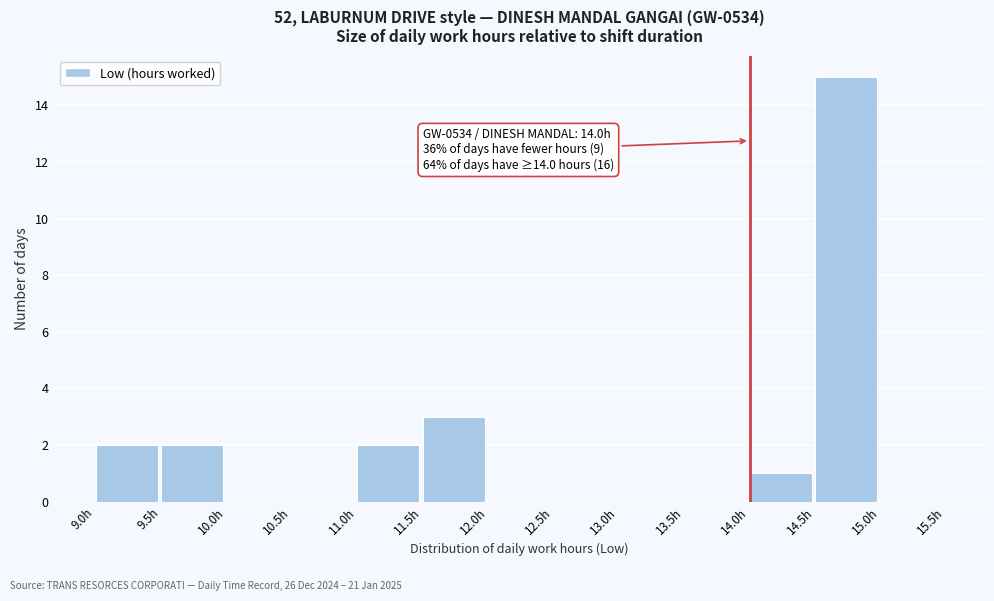

Which range on the x-axis has the tallest bar?

14.5 to 15.0